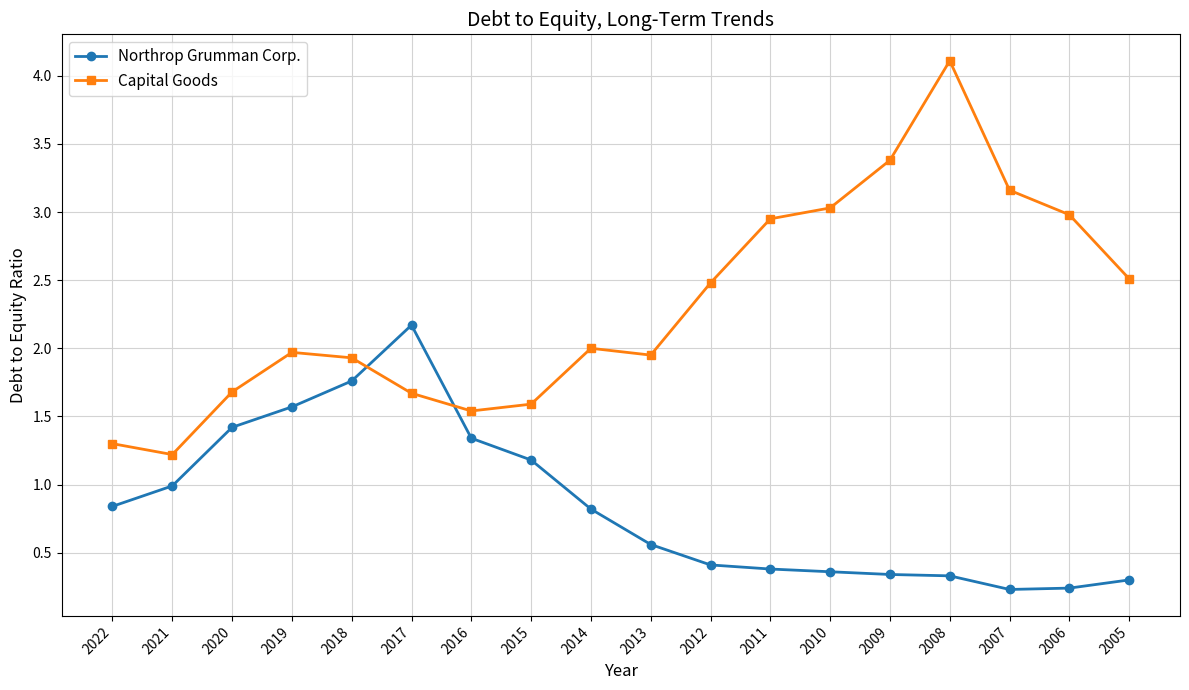

Is it true that Northrop Grumman Corp. equals 0.7 at 2017?

False